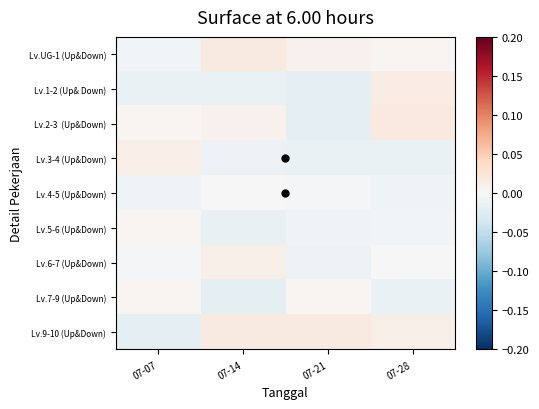

At which category does the chart reach its minimum across all series?

07-21